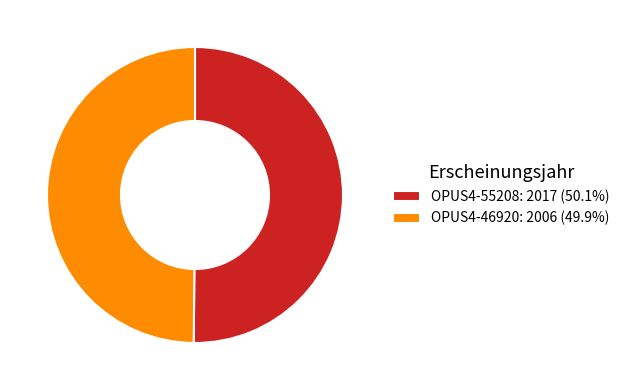

Approximately how many times larger is the value at OPUS4-46920 compared to OPUS4-55208?

1.0